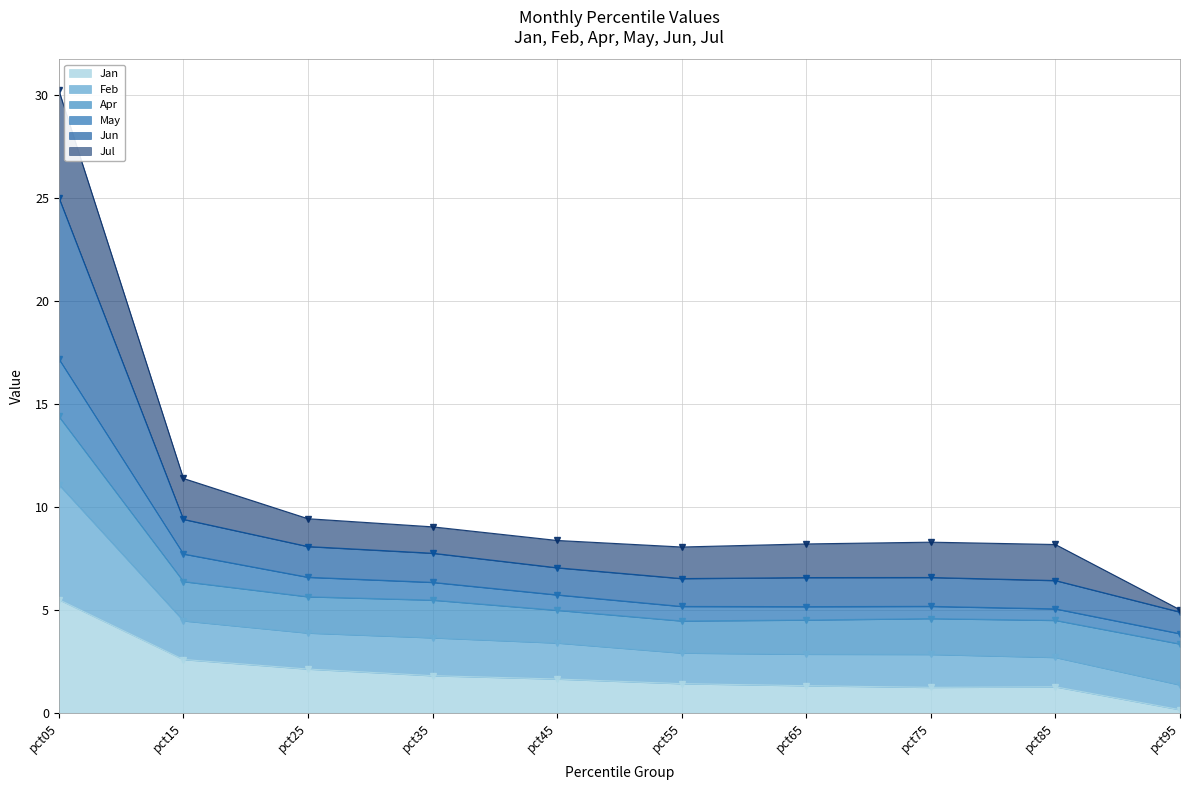

Which has a higher value, pct45 or pct35?

pct35